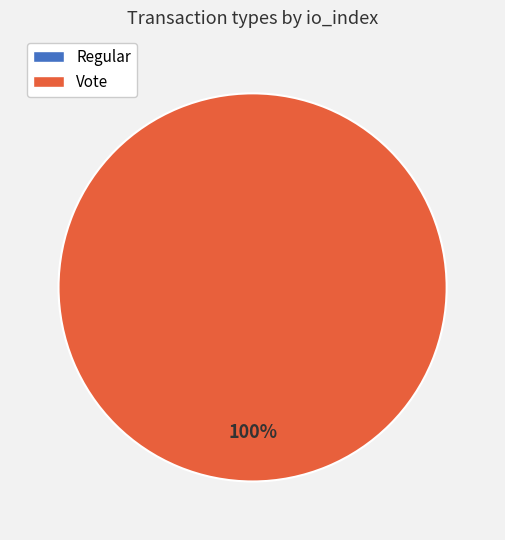

How many segments does this pie chart have?

2